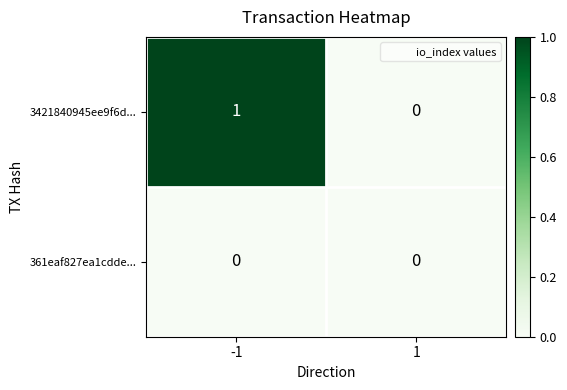

What is the greatest value displayed?

1